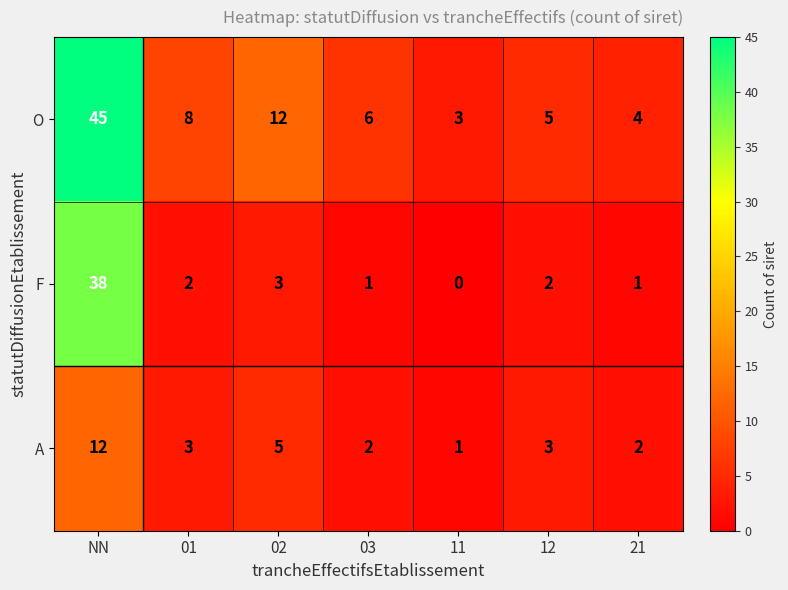

Count the number of data series in this chart.

3